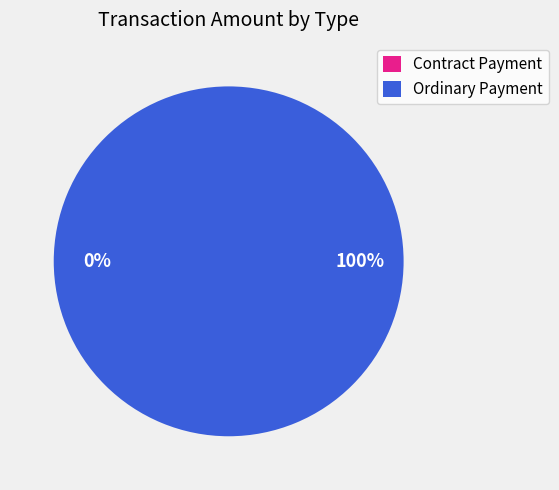

What is the smallest slice in the pie chart?

Contract Payment